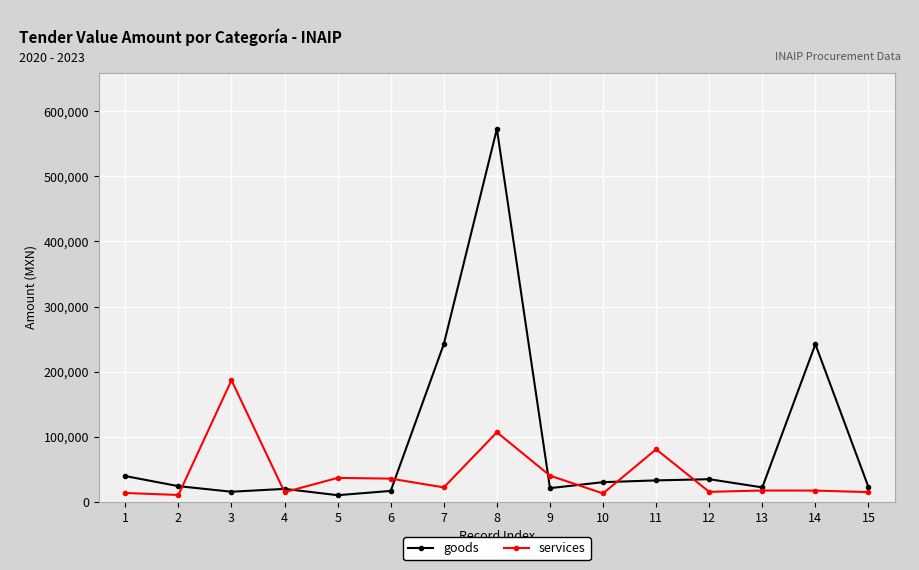

What is the value of the services point at the 13th from the left?

17498.0